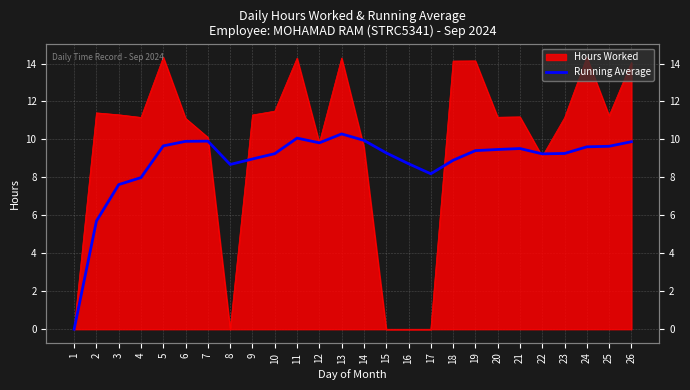

What is the value of the 8th point from the left?

8.7